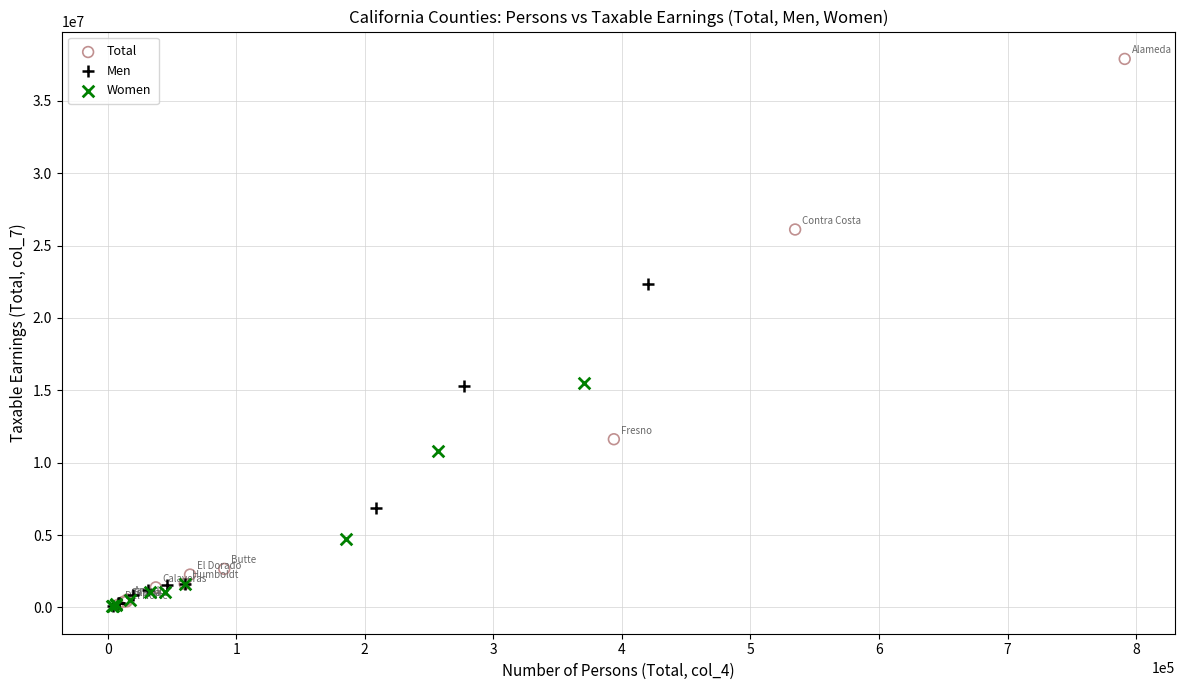

Which series has the widest spread of Y values?

Total